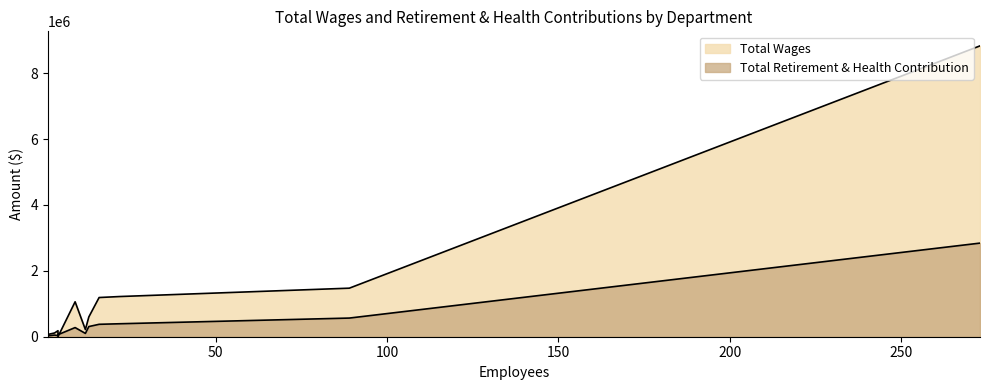

What are all the series names shown in the legend?

Total Wages, Total Retirement & Health Contribution